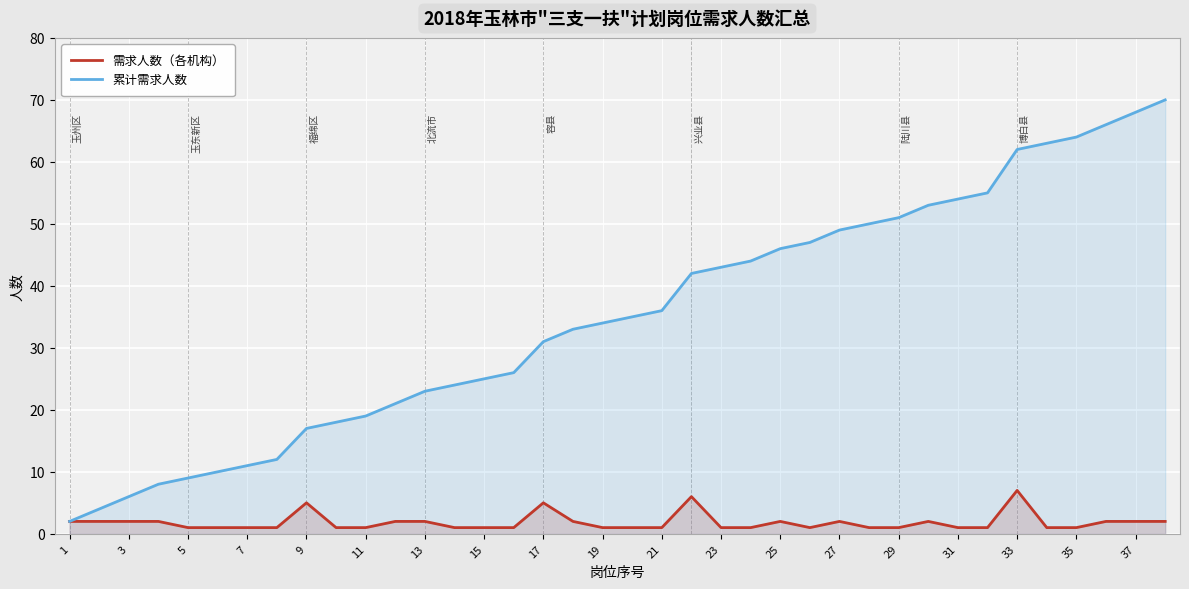

How many lines are shown in the chart?

2